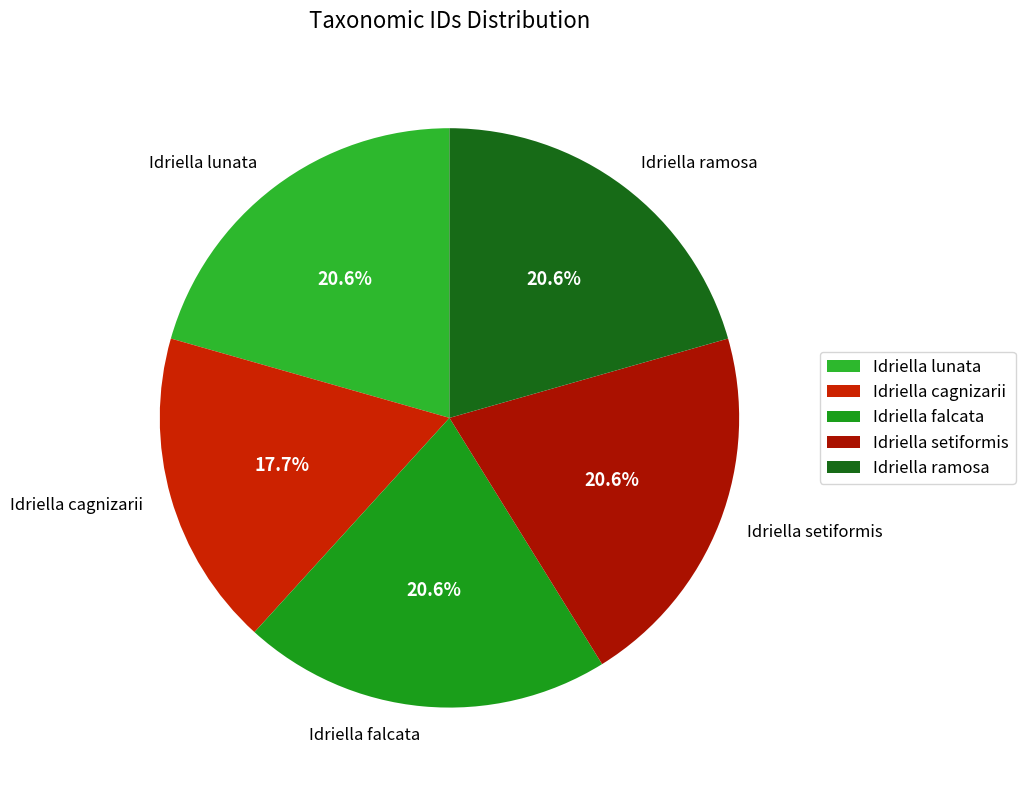

What percentage is the Idriella ramosa slice, to the nearest percent?

21%